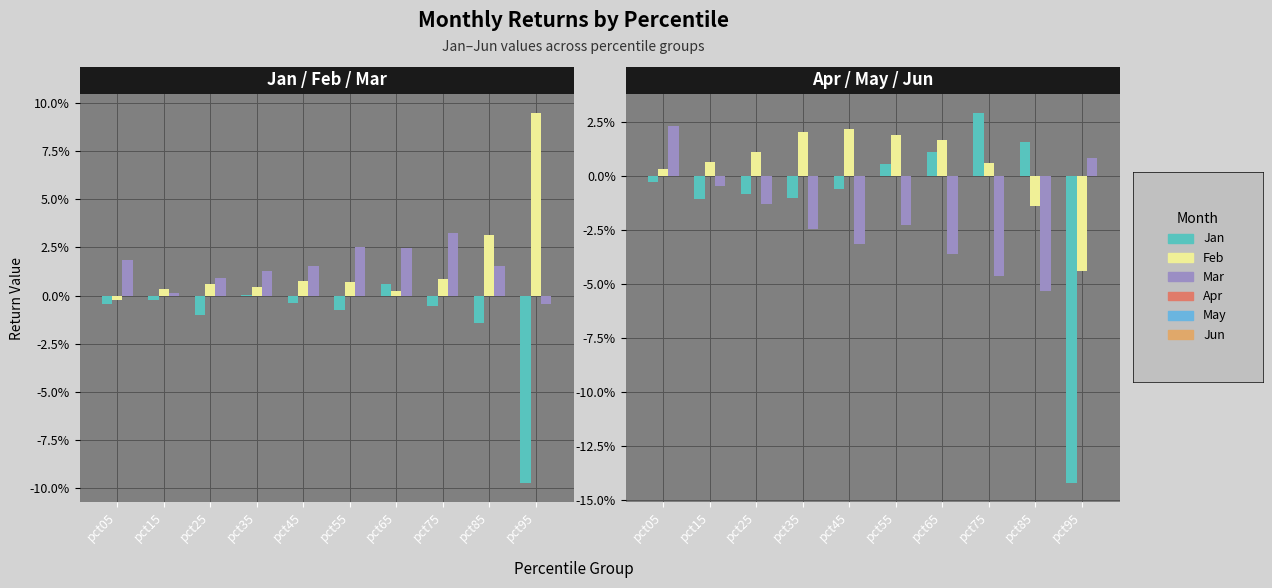

At which category does the chart reach its peak across all series?

pct95